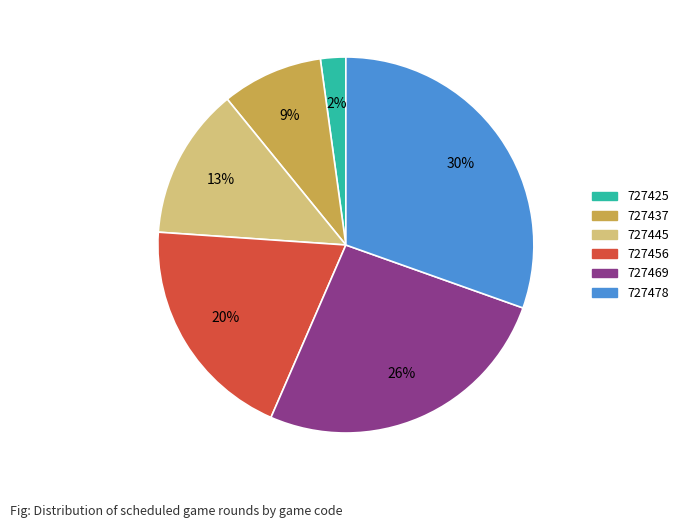

What is the smallest slice in the pie chart?

727425